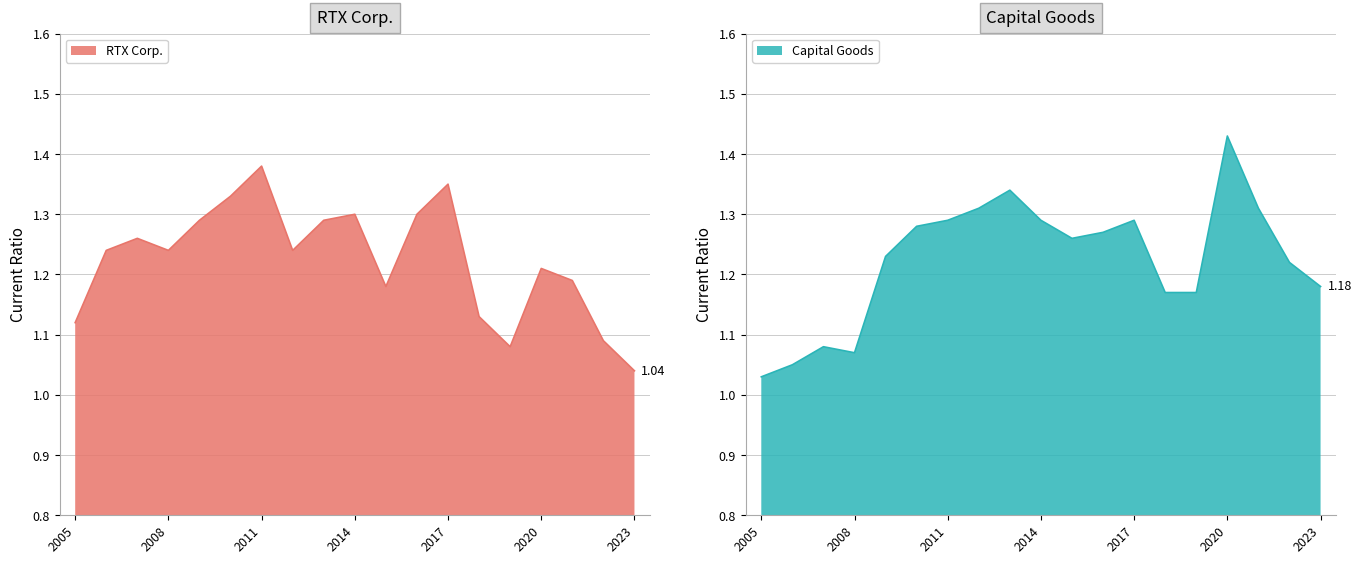

At which category is the sum across all series the highest?

2011